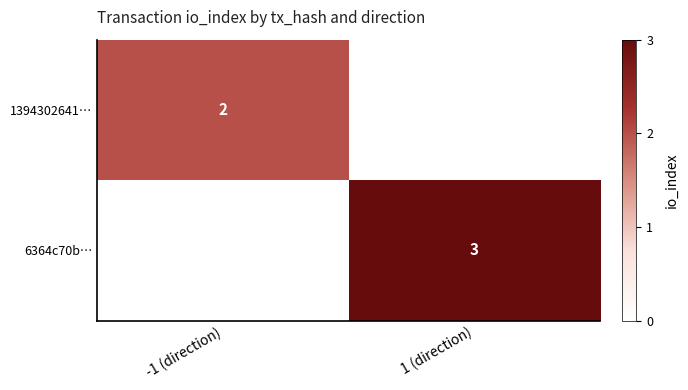

Is it true that 1394302641… equals 2 at -1 (direction)?

True